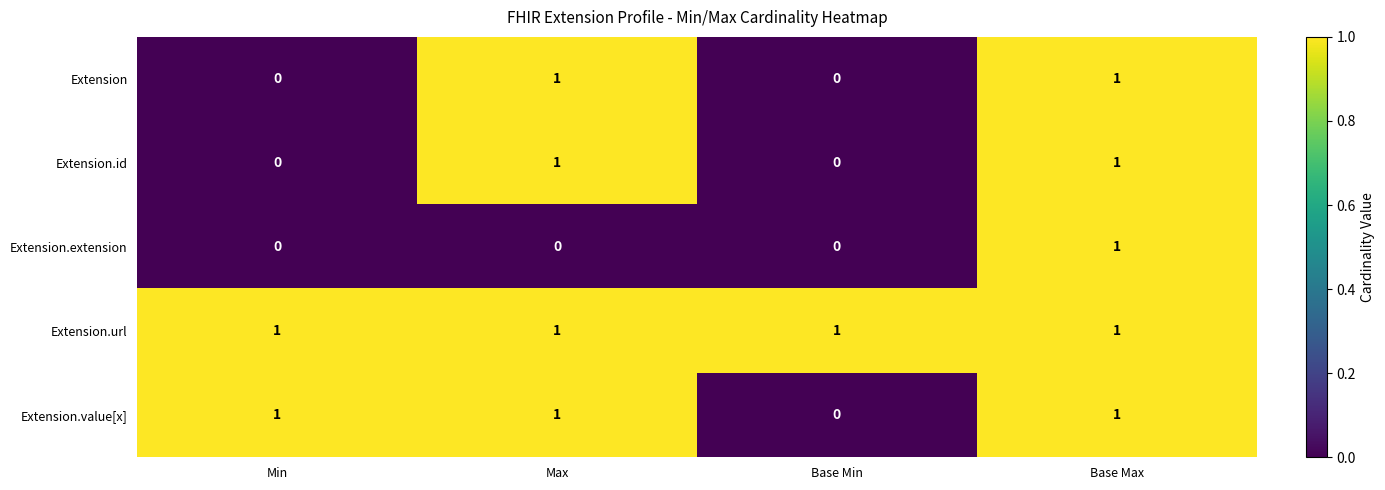

Which series has the largest total across all categories?

Extension.url